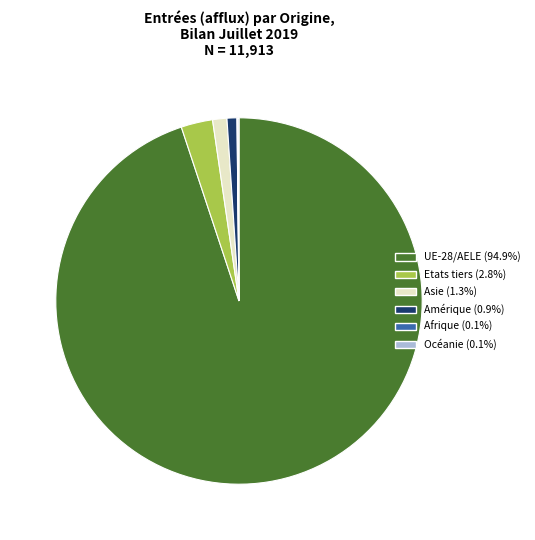

Which category accounts for the majority?

UE-28/AELE